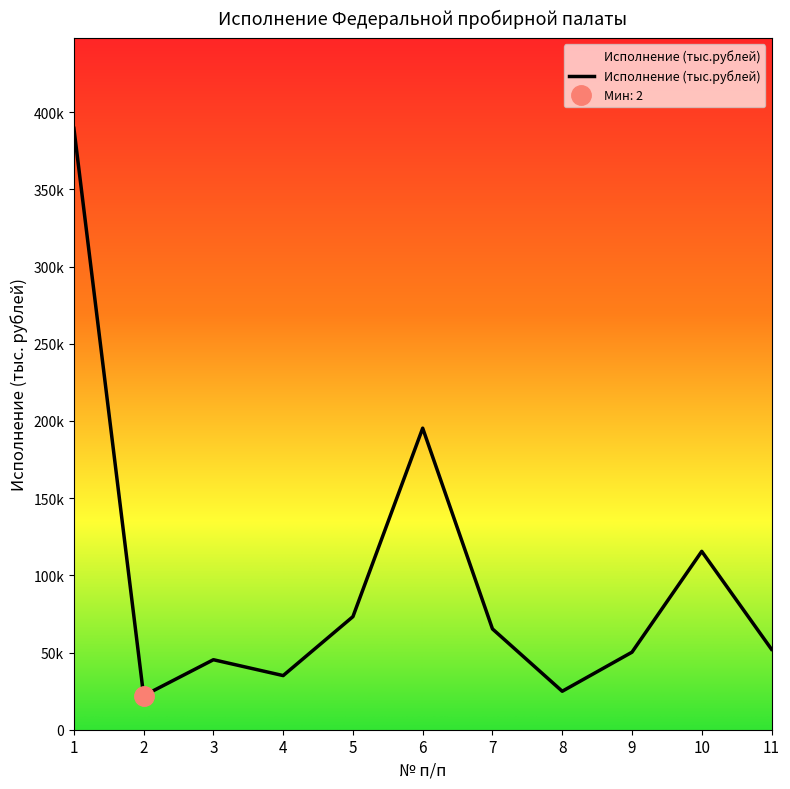

Rank the categories by value from lowest to highest.

2, 8, 4, 3, 9, 11, 7, 5, 10, 6, 1